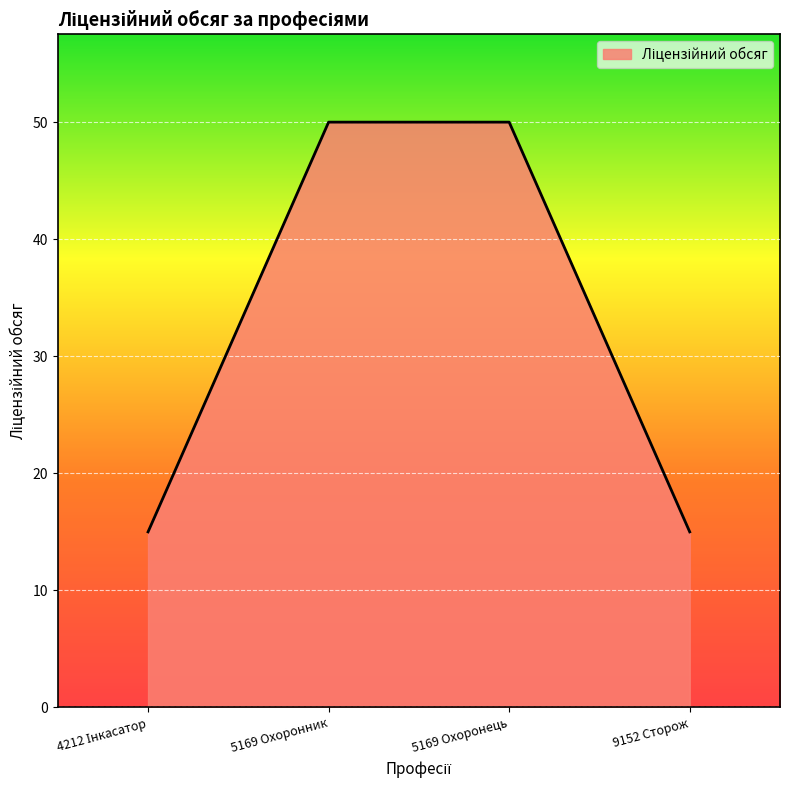

True or false: the data has more than 1 interior local peaks.

False